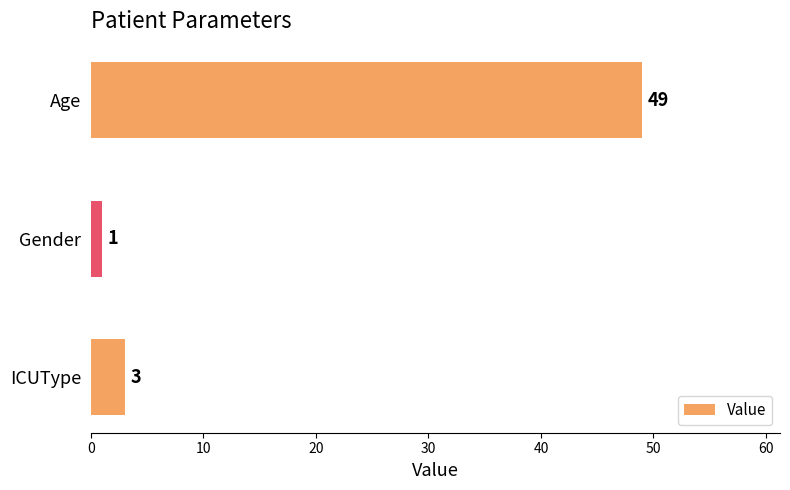

Is it true that the value at ICUType is 3?

True